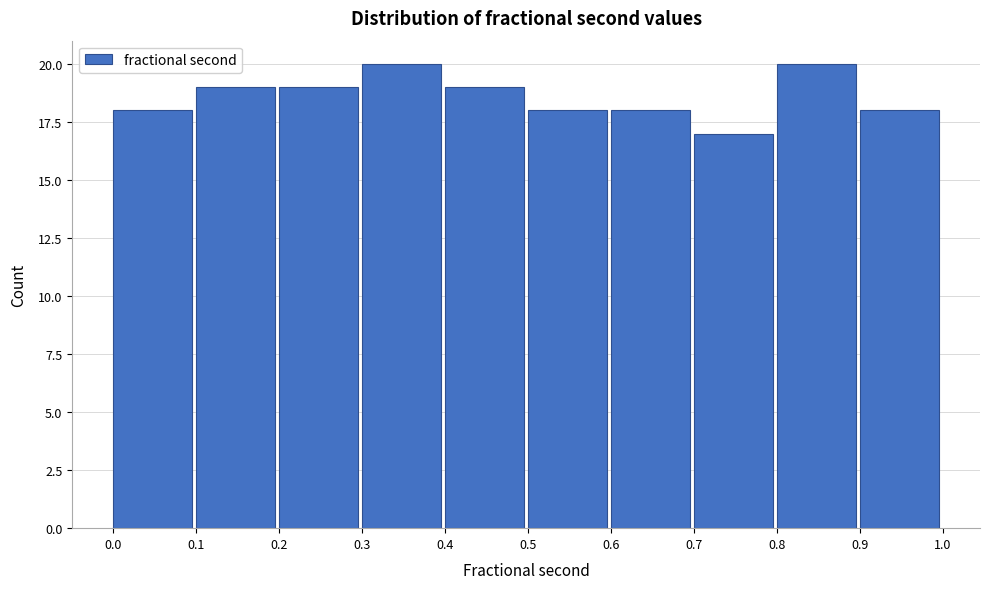

Reading left to right, list every bar in this chart as the range it spans on the x-axis followed by its height. The values are not printed on the chart, so give them approximately, as read against the axis.

0.0 to 0.1: 18
0.1 to 0.2: 19
0.2 to 0.3: 19
0.3 to 0.4: 20
0.4 to 0.5: 19
0.5 to 0.6: 18
0.6 to 0.7: 18
0.7 to 0.8: 17
0.8 to 0.9: 20
0.9 to 1.0: 18